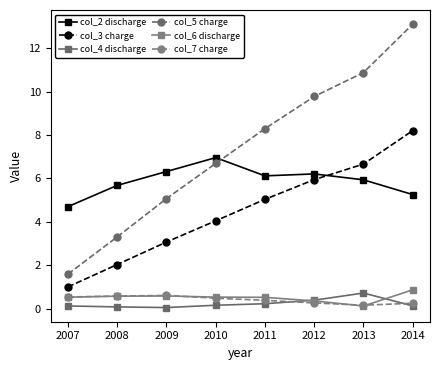

How many times do col_4 discharge and col_6 discharge cross each other?

2